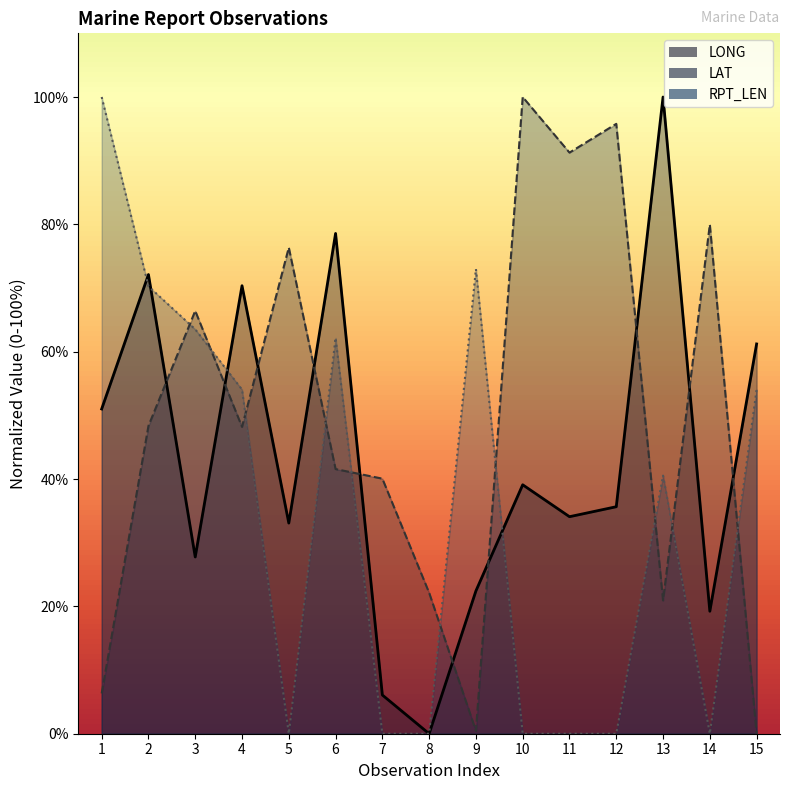

The RPT_LEN series shows 36.1 at 6. True or false?

False